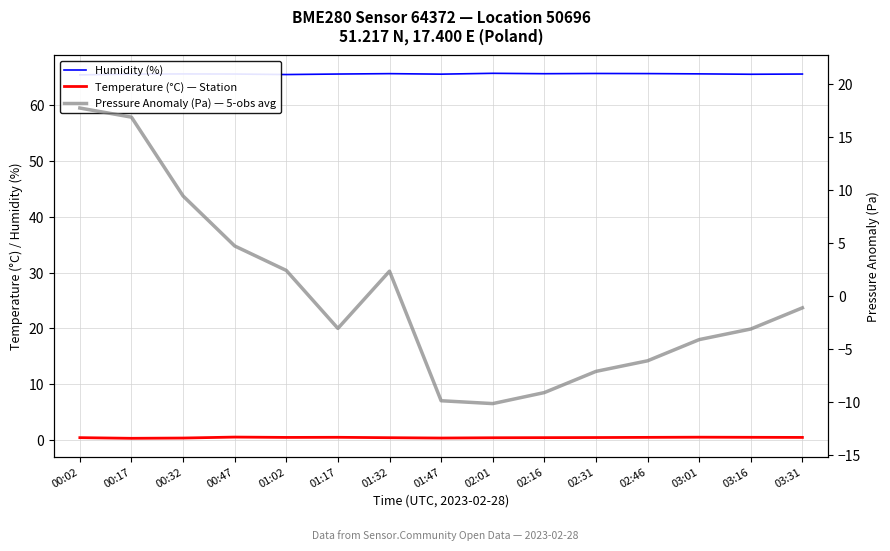

Is the value of Pressure Anomaly (Pa) — 5-obs avg at 01:32 greater than the value of Temperature (°C) — Station at 02:01?

Yes